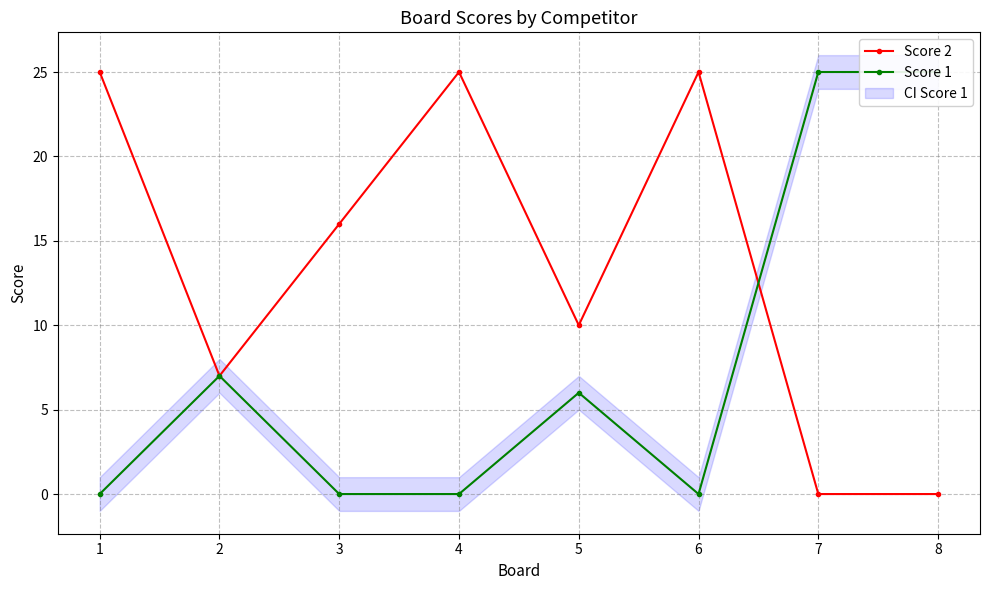

List the labels in order of Score 2 value, largest first.

1, 4, 6, 3, 5, 2, 7, 8